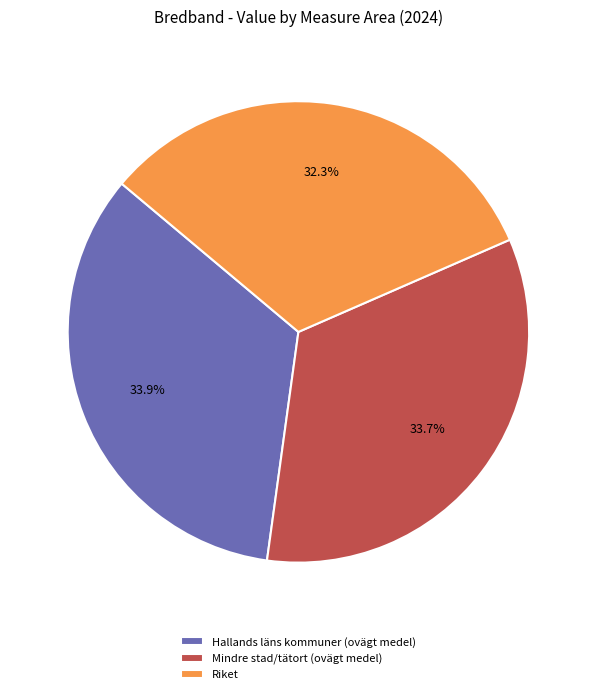

To the nearest percent, what is the combined percentage of Riket and Hallands läns kommuner (ovägt medel)?

66%